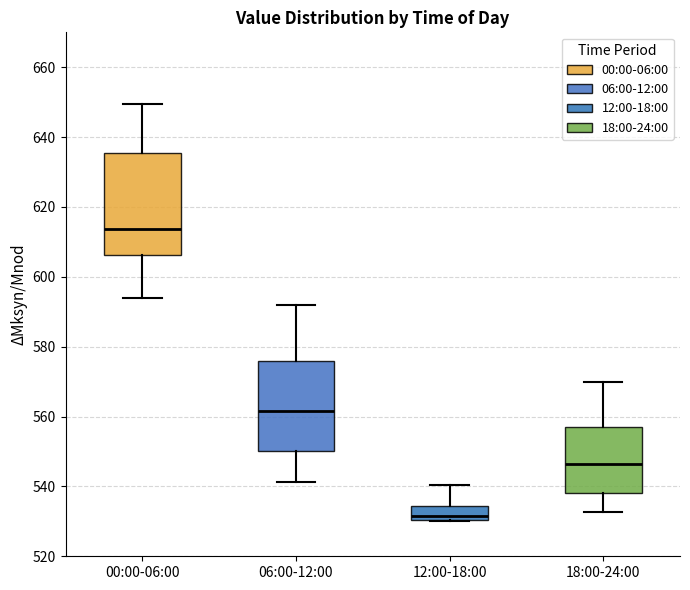

Where does the median line of the box for 06:00-12:00 sit on the y-axis? The values are not printed on the chart, so give them approximately, as read against the axis.

562